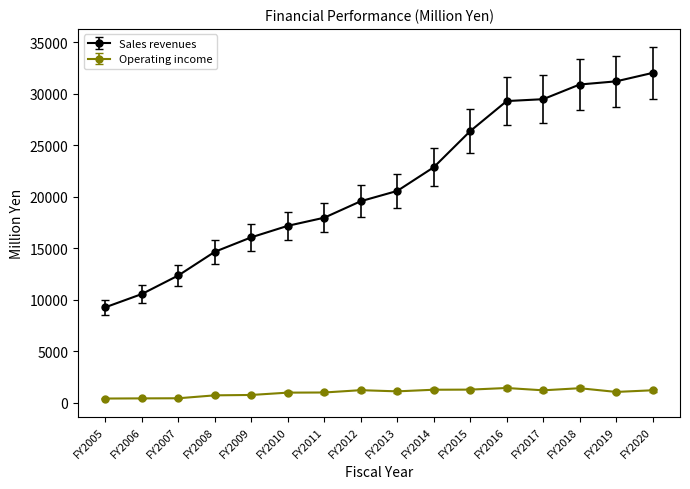

True or false: Operating income has more than 0 interior local peaks.

True